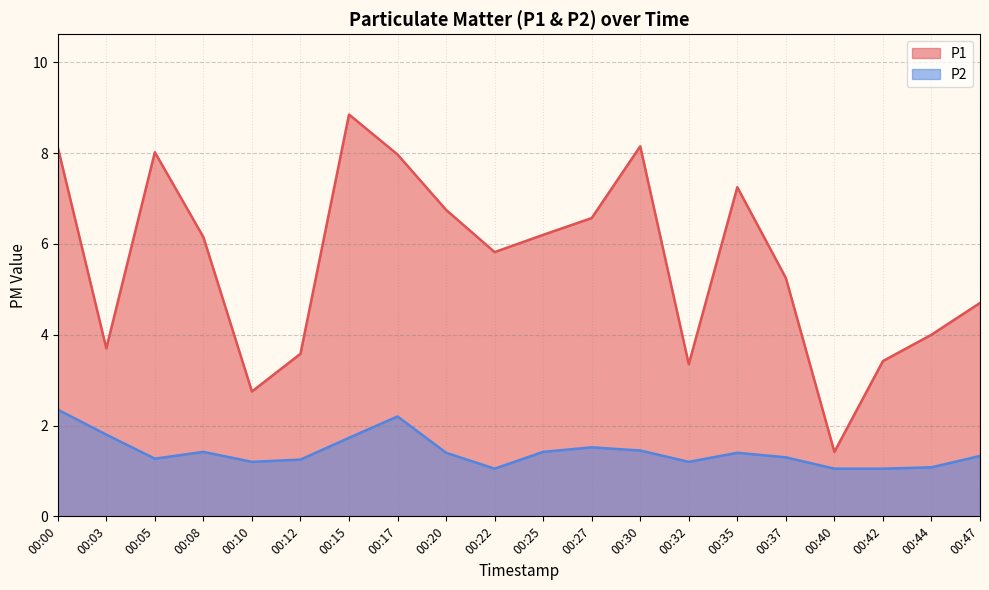

How many interior local peaks does the P1 series have?

4